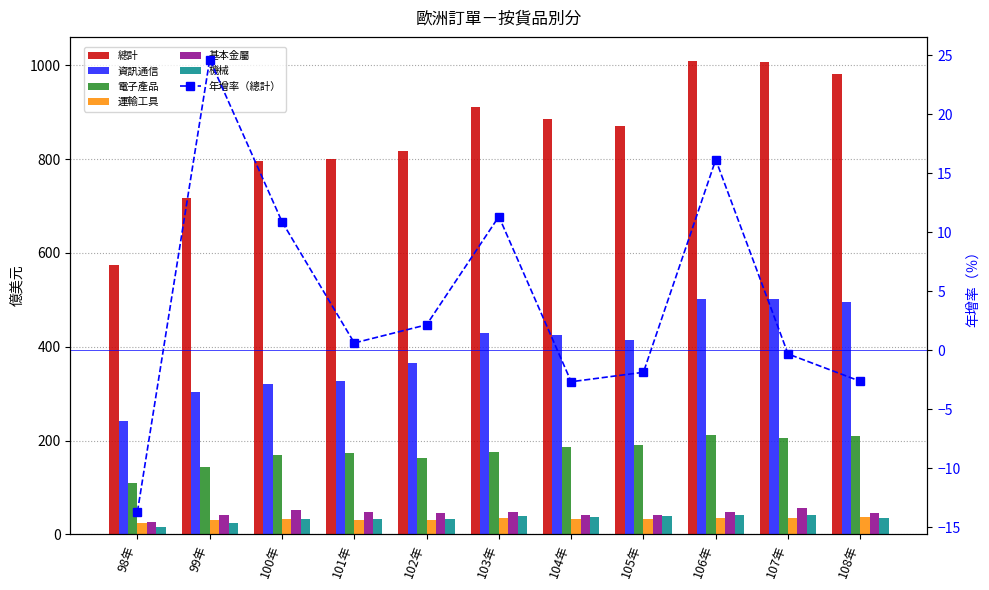

What value does the 基本金屬 series have at 106年?

47.5